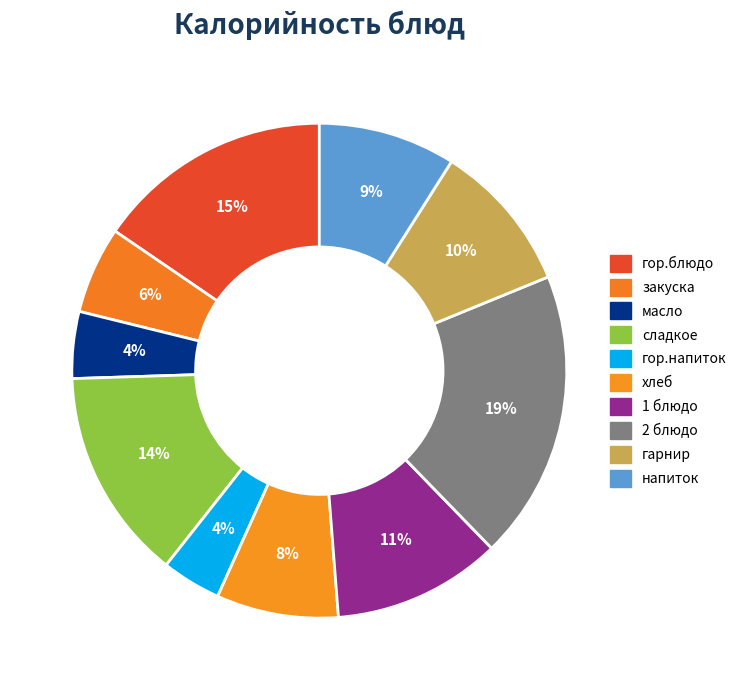

Count the number of slices in the pie.

10